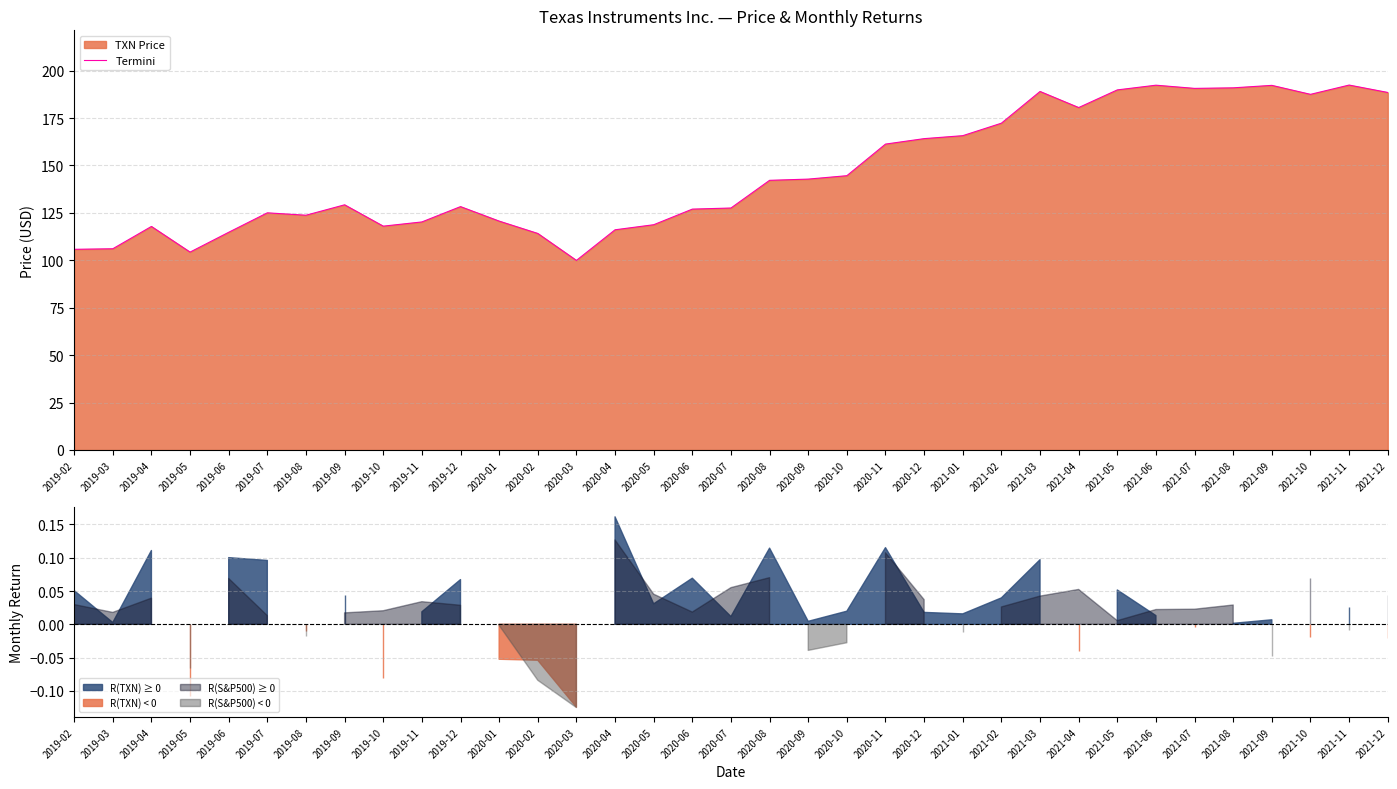

What position from the right is 2021-12?

1